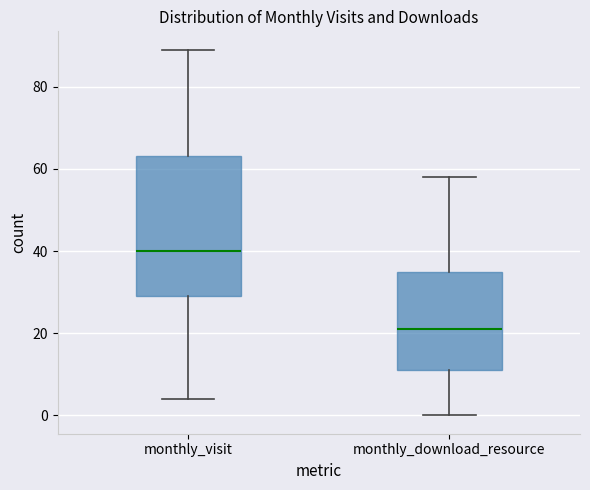

Where does the upper whisker of the box for monthly_visit end on the y-axis? The values are not printed on the chart, so give them approximately, as read against the axis.

90